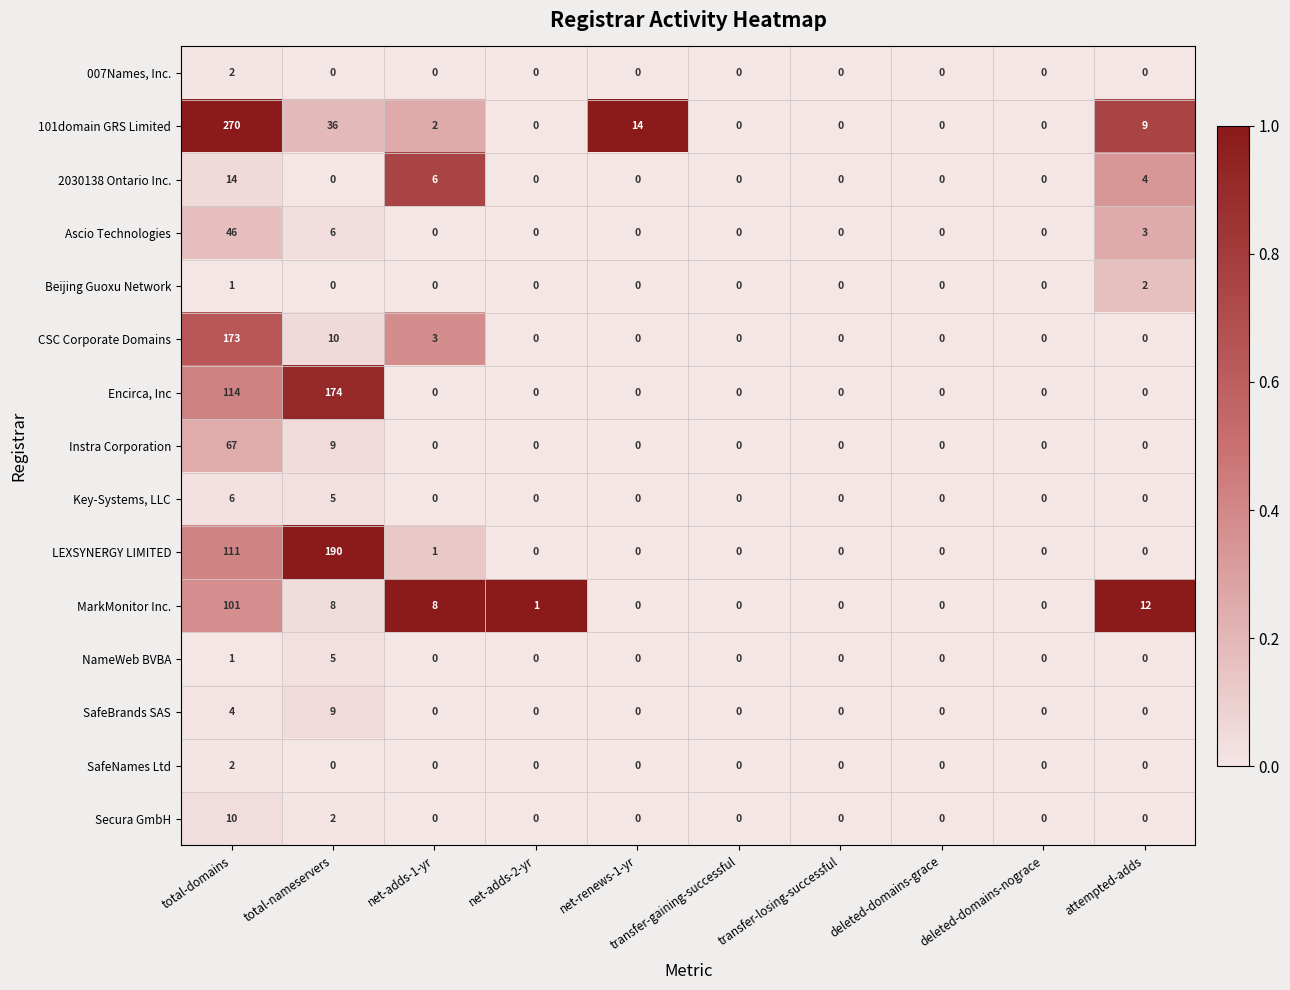

The 007Names, Inc. series shows -1 at net-adds-2-yr. True or false?

False